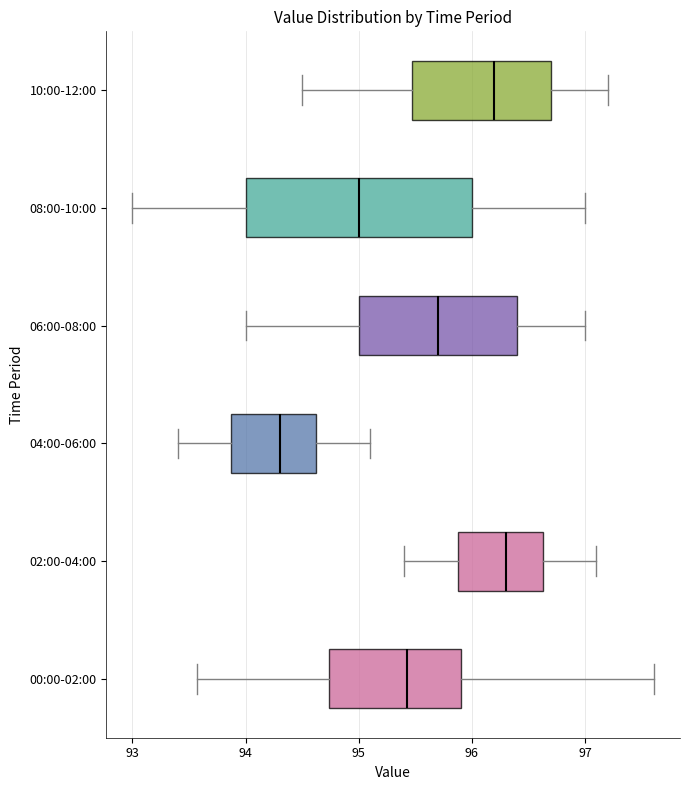

Where does the median line of the box for 10:00-12:00 sit on the x-axis? The values are not printed on the chart, so give them approximately, as read against the axis.

96.2